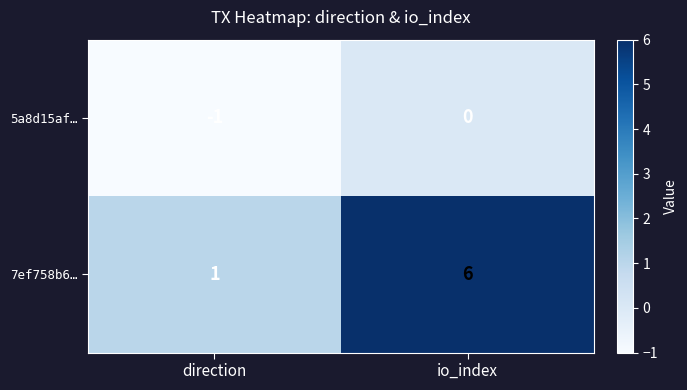

Which series changed the most between direction and io_index?

7ef758b6…